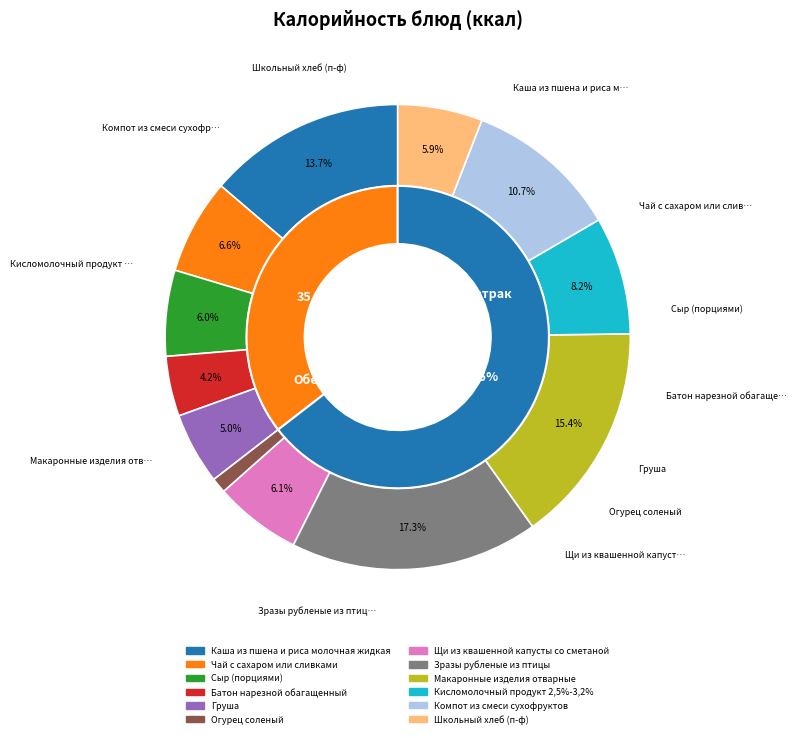

Is it true that Компот из смеси сухофруктов is 4% of the pie?

False